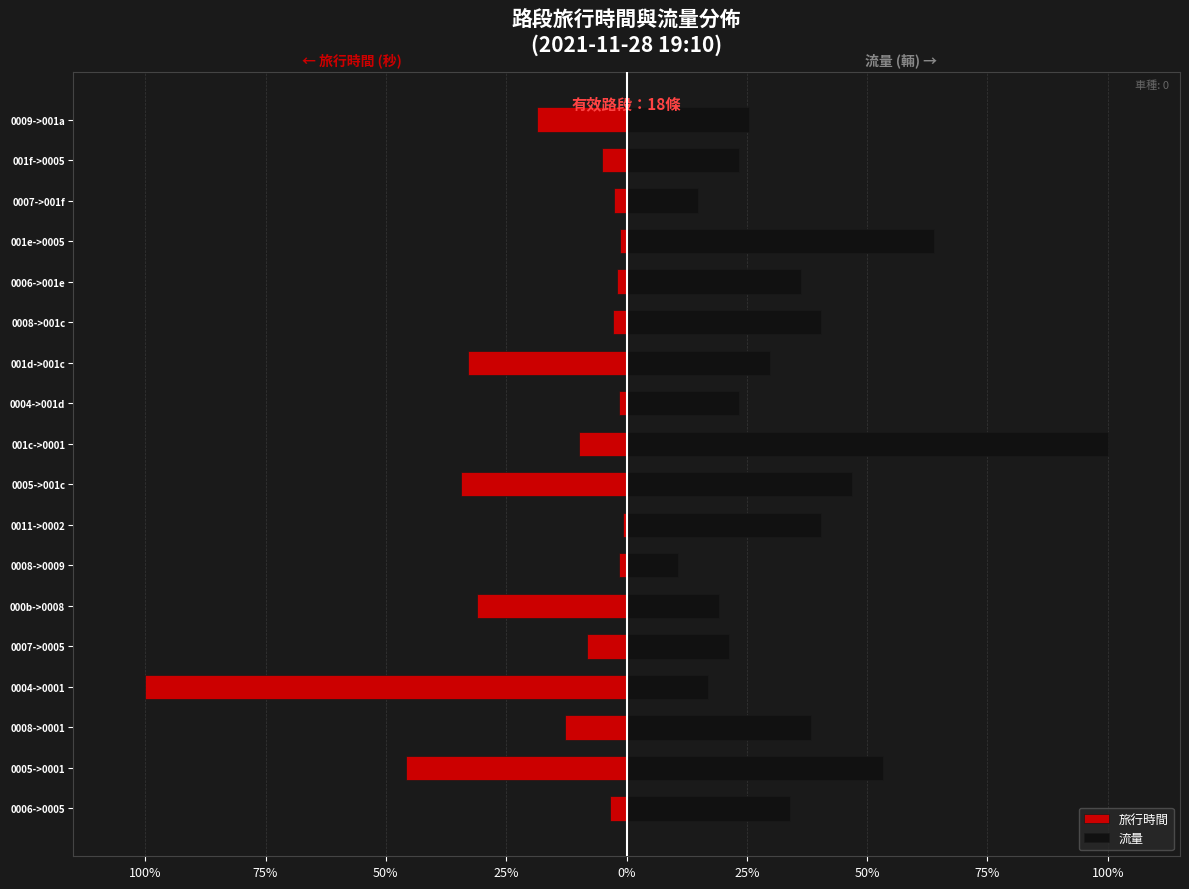

At 0007->0005, list the series in order from largest to smallest.

流量, 旅行時間